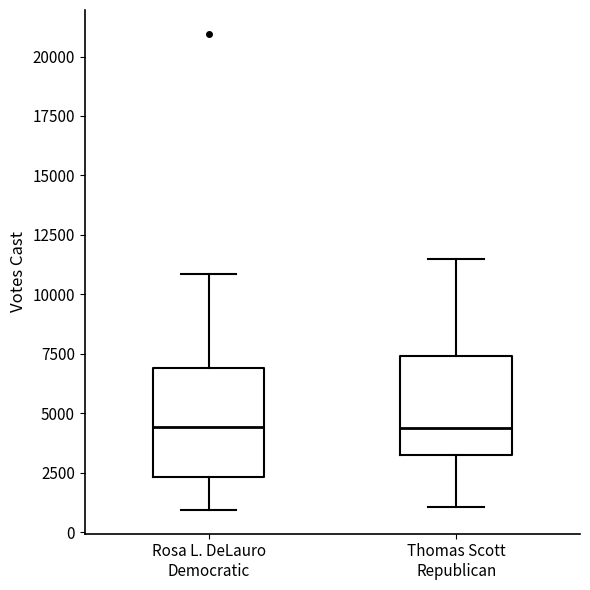

Reading left to right, read every box against the y-axis: the position of its median line, the range the box covers, and the ends of its whiskers. The values are not printed on the chart, so give them approximately, as read against the axis.

Rosa L. DeLauro Democratic: median 4500, box 2500 to 7000, whiskers 1000 to 11000
Thomas Scott Republican: median 4500, box 3500 to 7500, whiskers 1000 to 11500